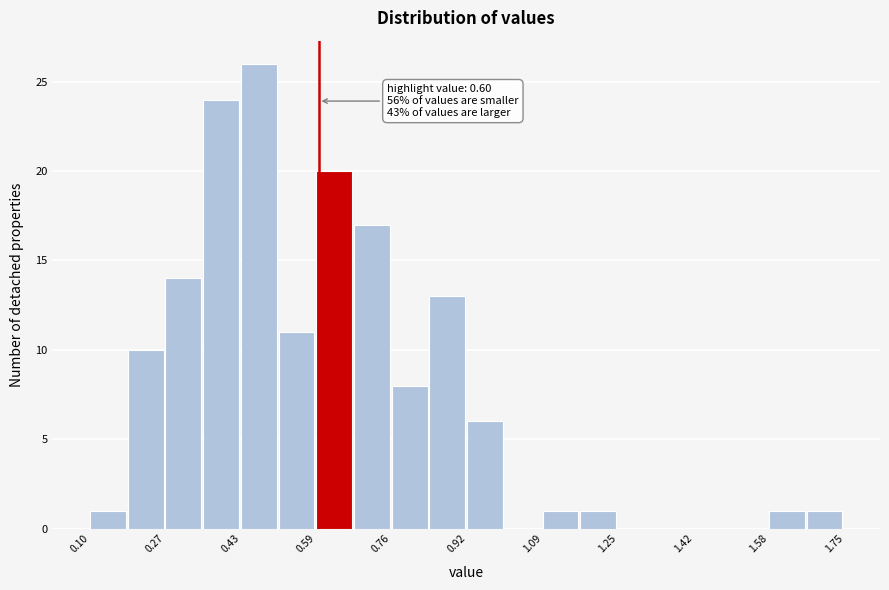

Which range on the x-axis has the tallest bar?

0.44 to 0.52